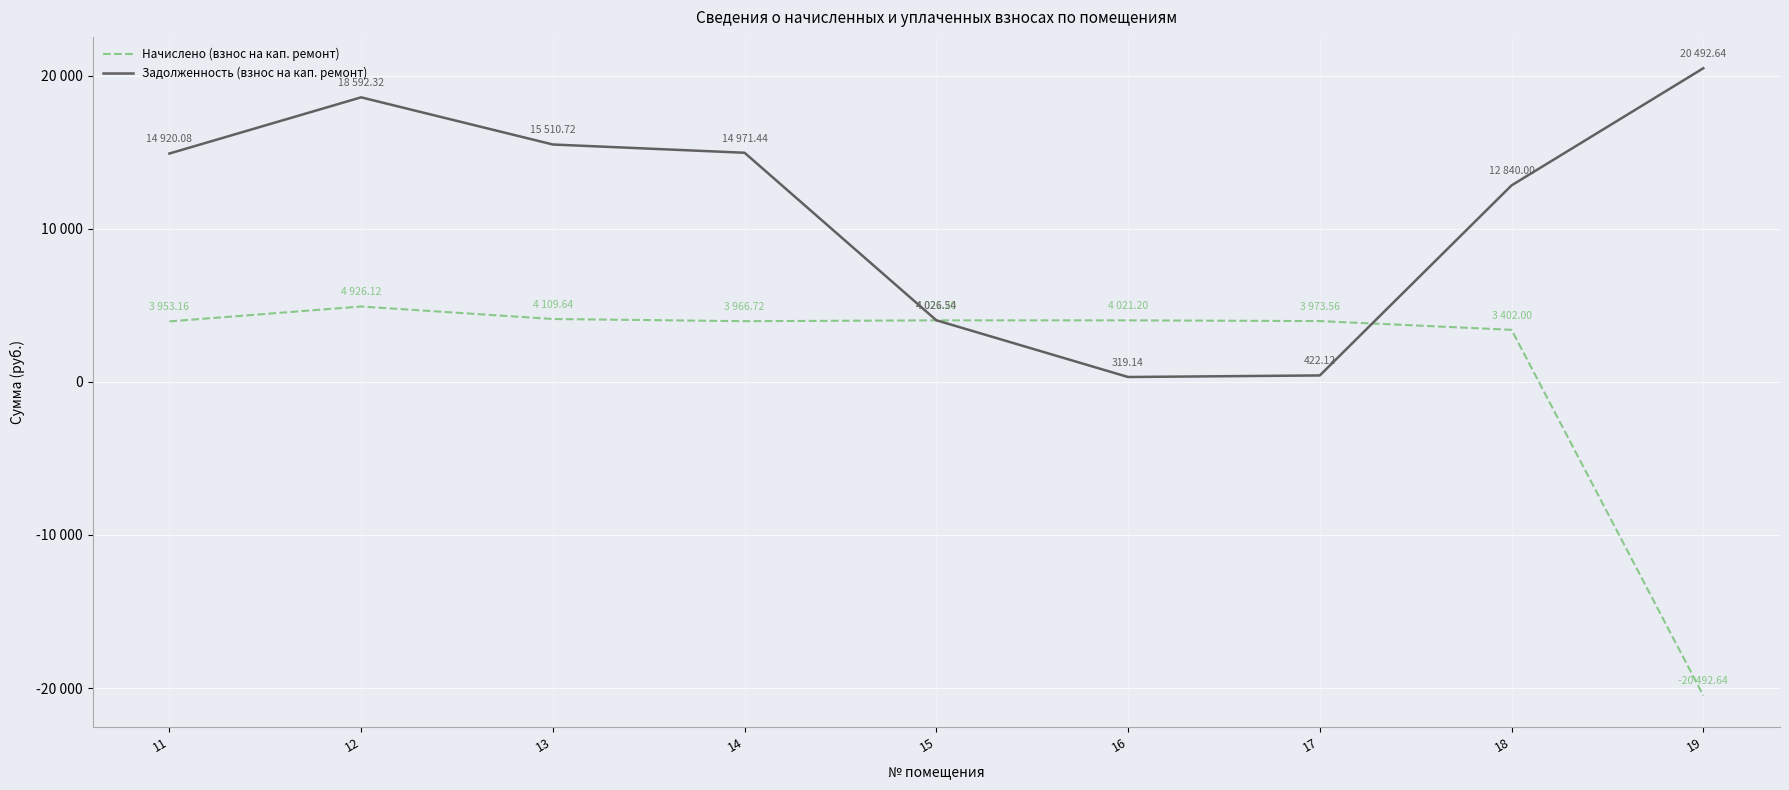

Reading left to right, extract all data points from this chart.

Начислено (взнос на кап. ремонт): 3953.2	4926.1	4109.6	3966.7	4021.2	4021.2	3973.6	3402.0	-20492.6
Задолженность (взнос на кап. ремонт): 14920.1	18592.3	15510.7	14971.4	4026.5	319.1	422.1	12840.0	20492.6